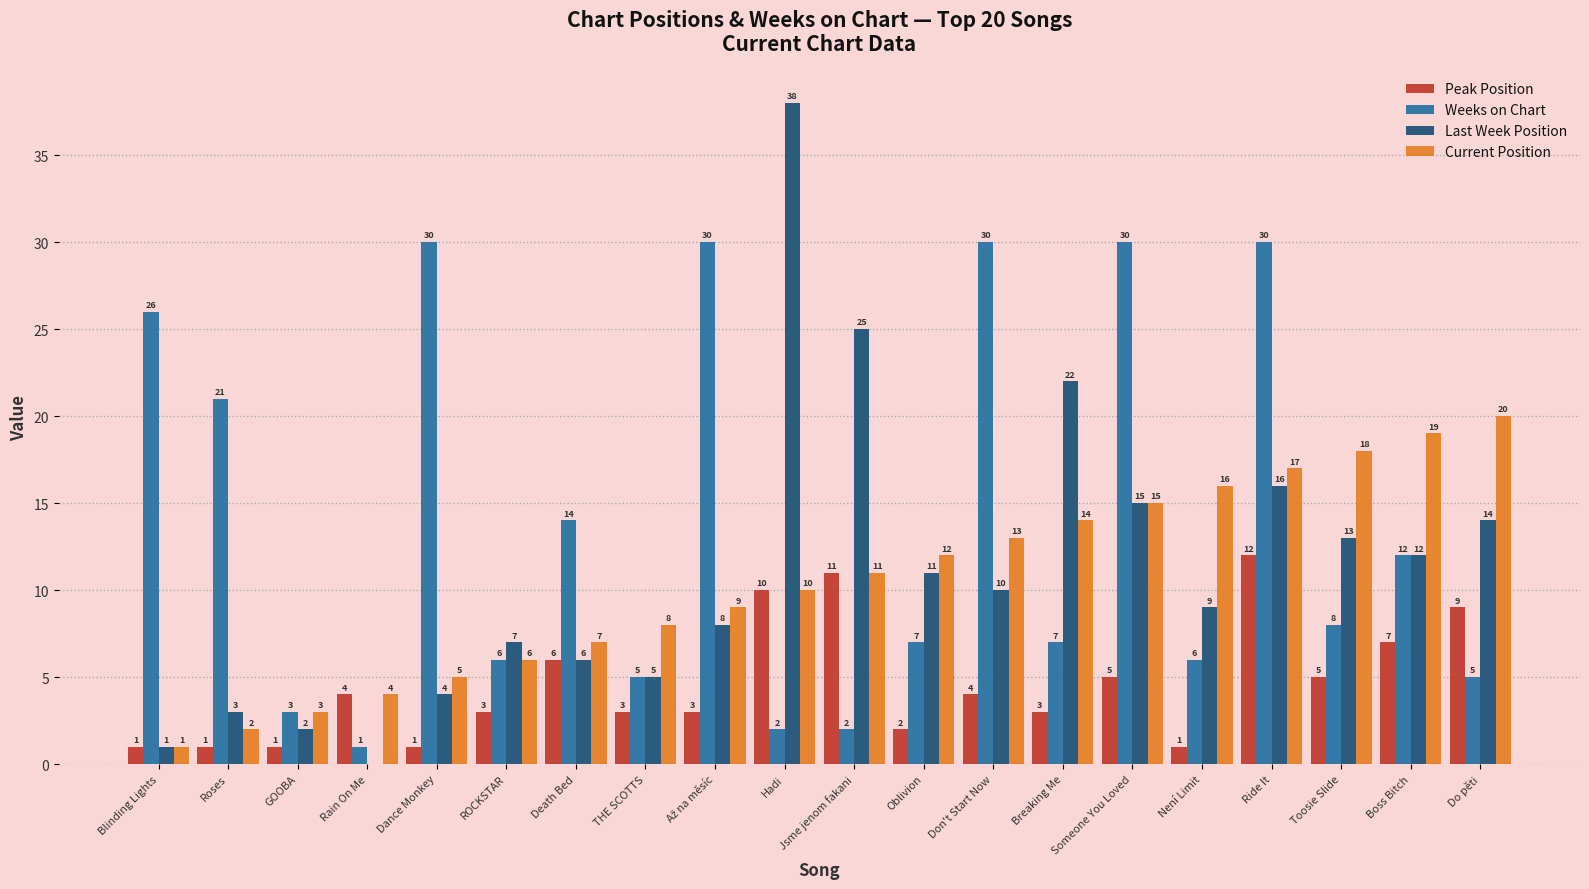

The Current Position series shows 1 at GOOBA. True or false?

False